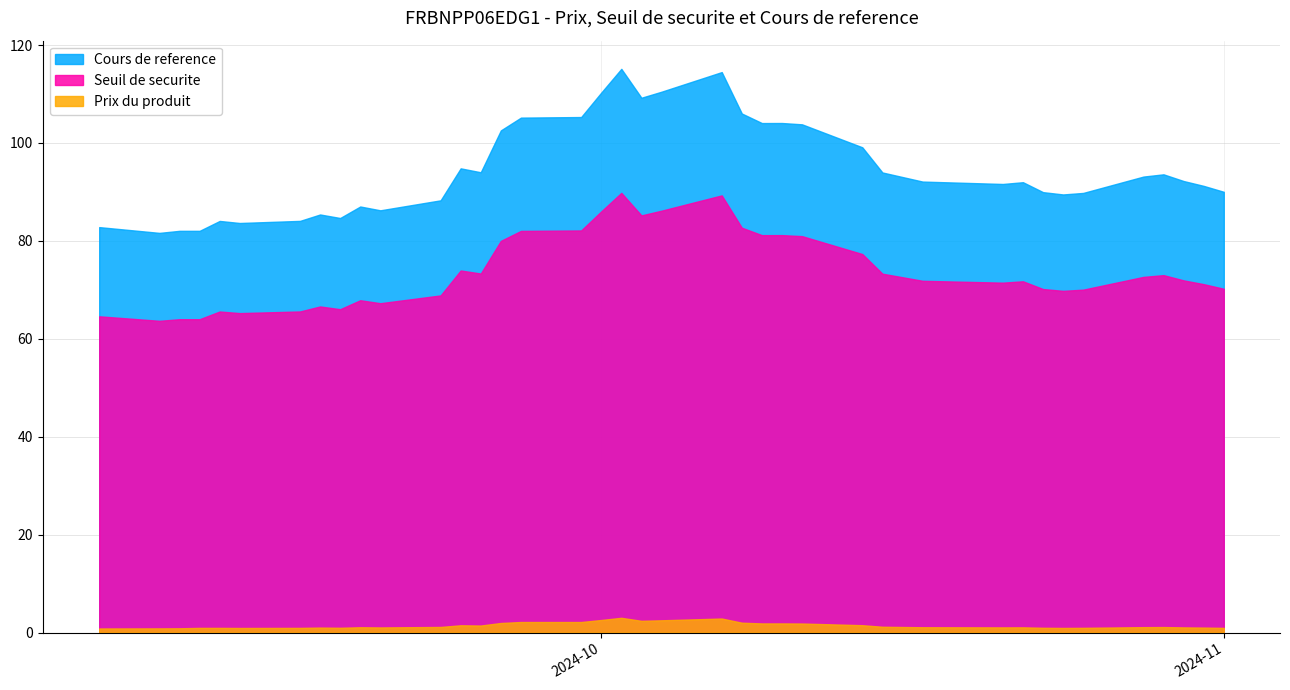

What is the sum of all Seuil de securite values?

2877.8